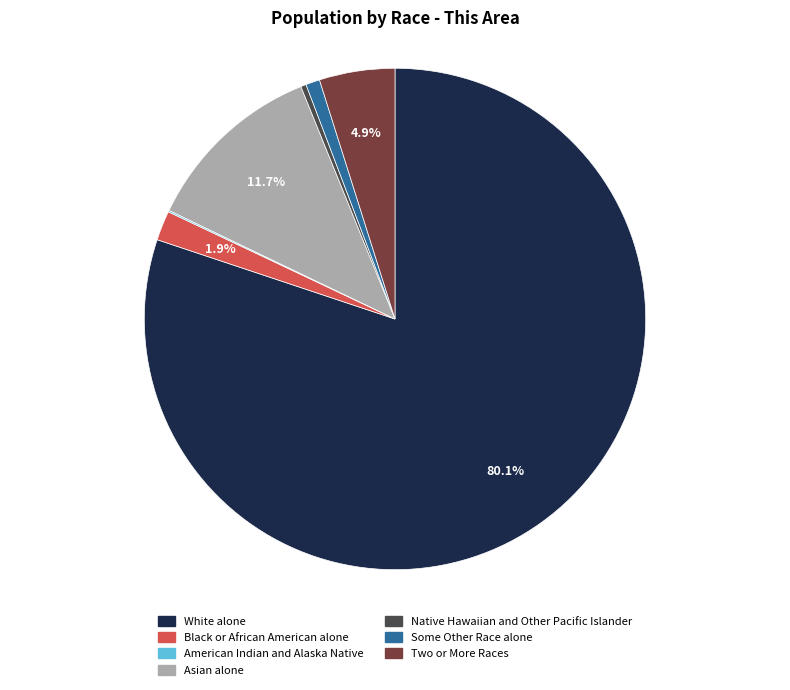

The Some Other Race alone slice represents 1% of the pie. True or false?

True